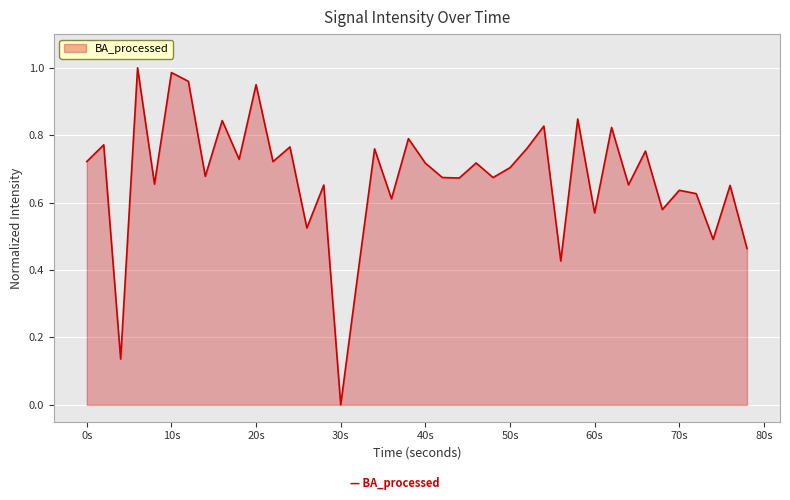

At which category does the chart reach its minimum across all series?

30s